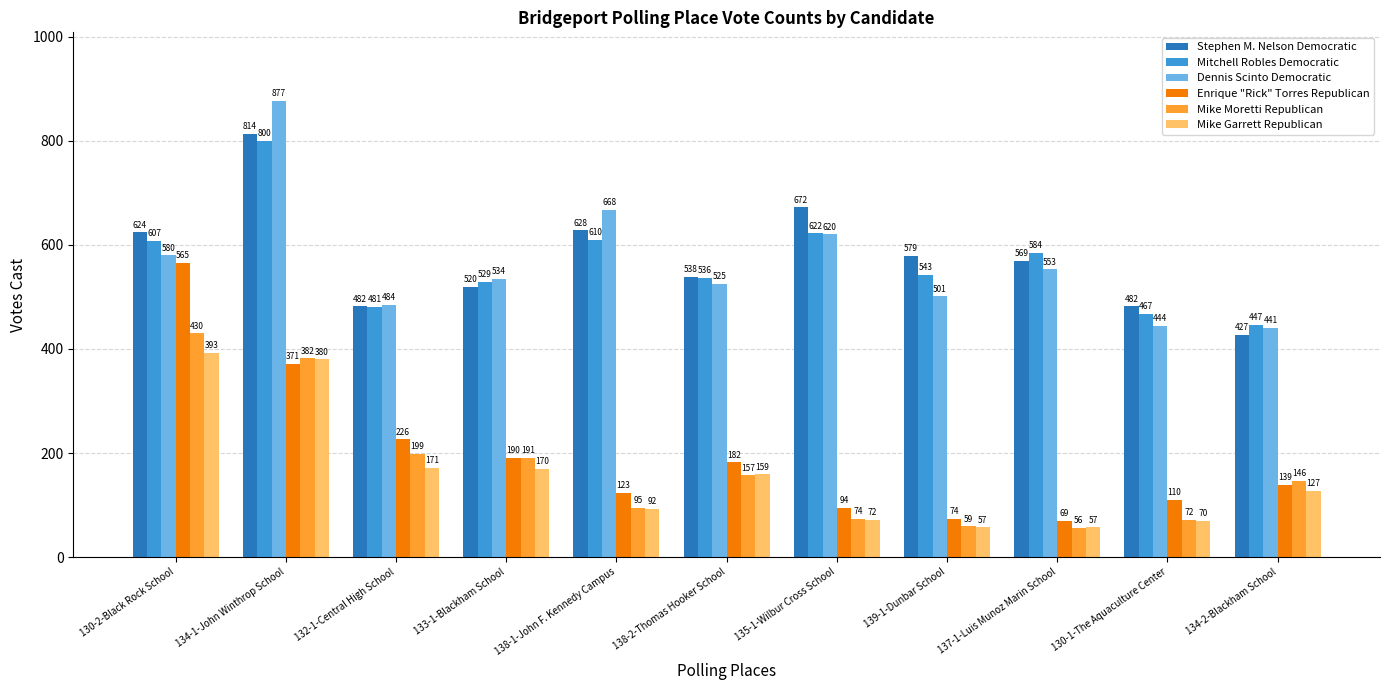

At how many categories does at least one series exceed 724?

1